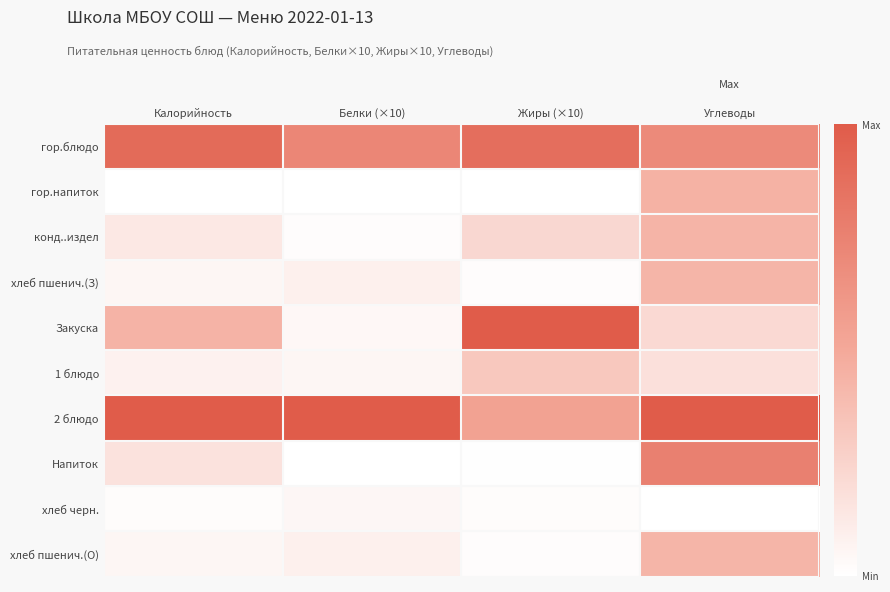

At how many categories does at least one series exceed 0?

4